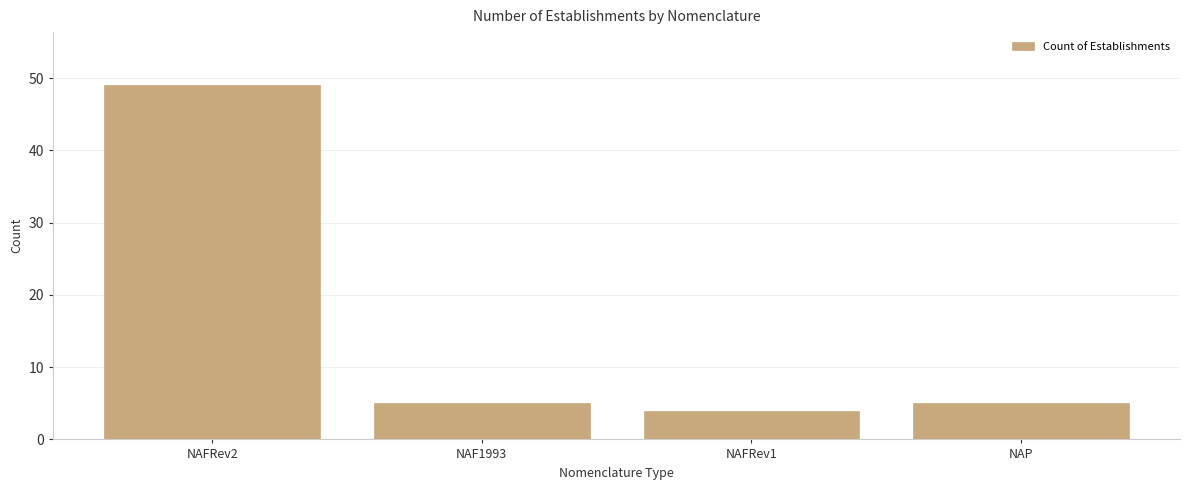

The chart shows a value of 8 at NAP. True or false?

False